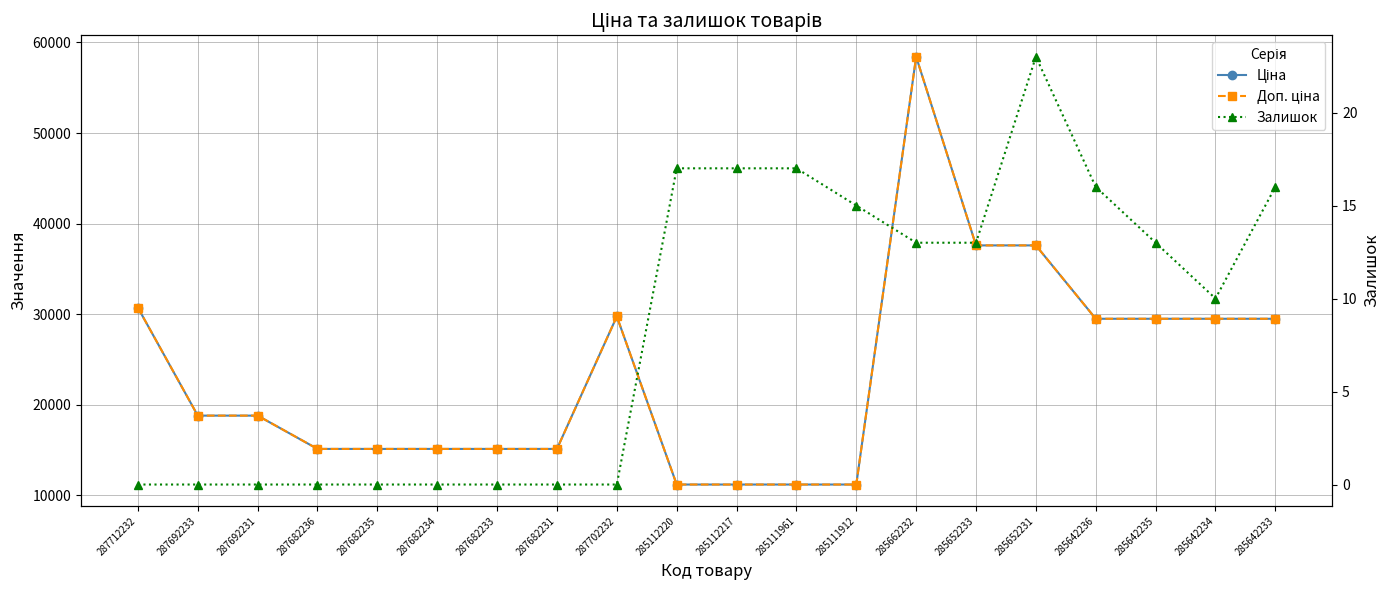

The Залишок series shows 13.0 at 285642235. True or false?

True